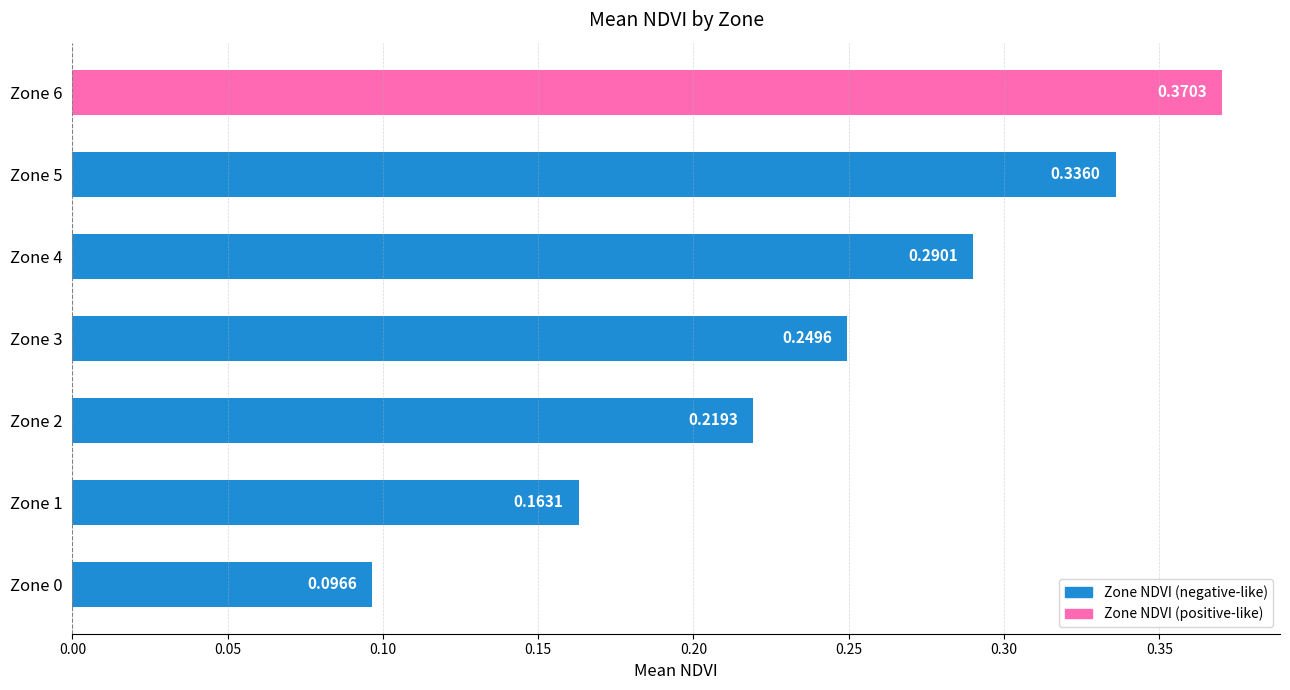

List the labels in order of value, largest first.

Zone 6, Zone 5, Zone 4, Zone 3, Zone 2, Zone 1, Zone 0